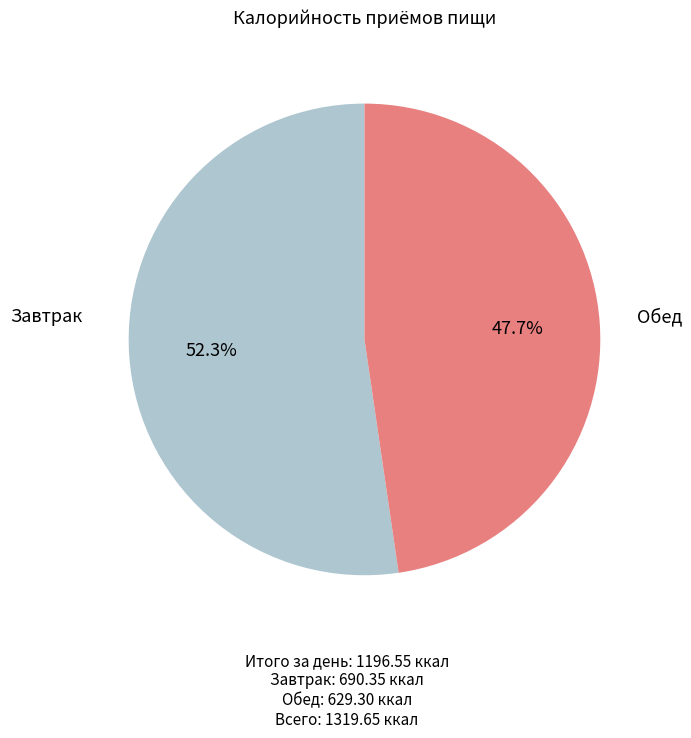

Count the number of slices in the pie.

2